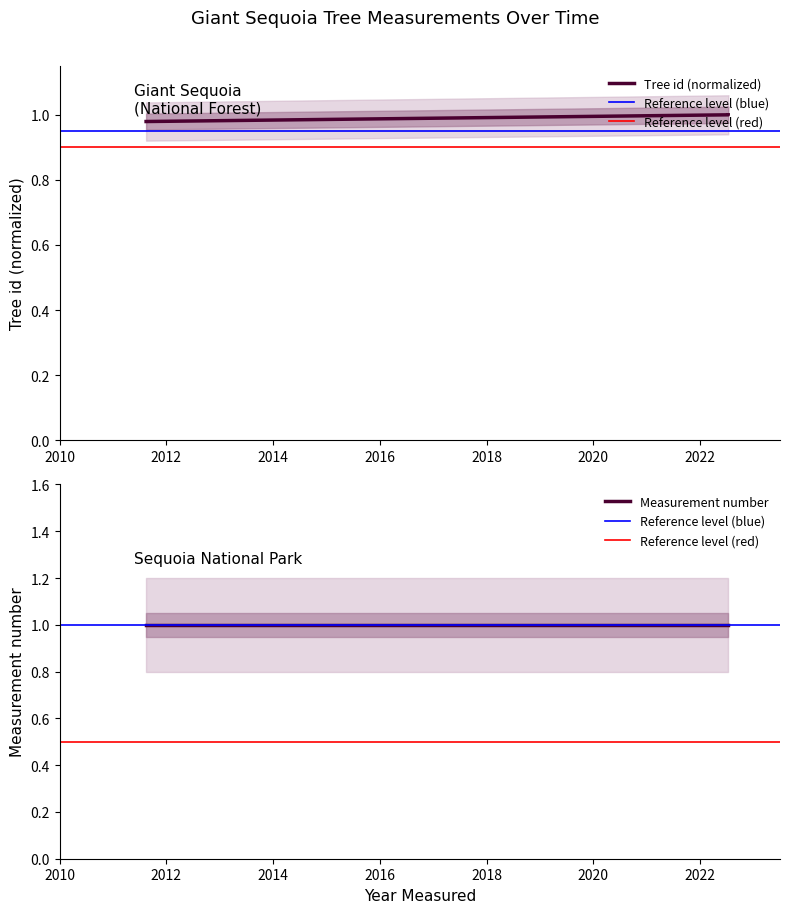

Reading left to right, transcribe all the data shown in this chart.

2011-08-14=1.0	2022-07-11=1.0	2022-07-11=1.0